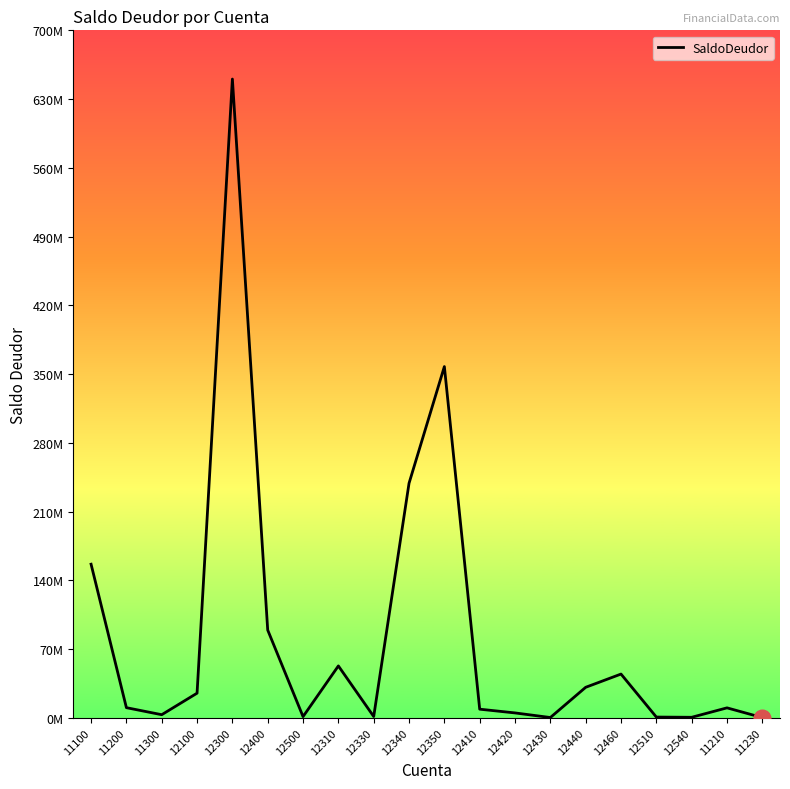

Is this an area chart (filled region under the line)?

No